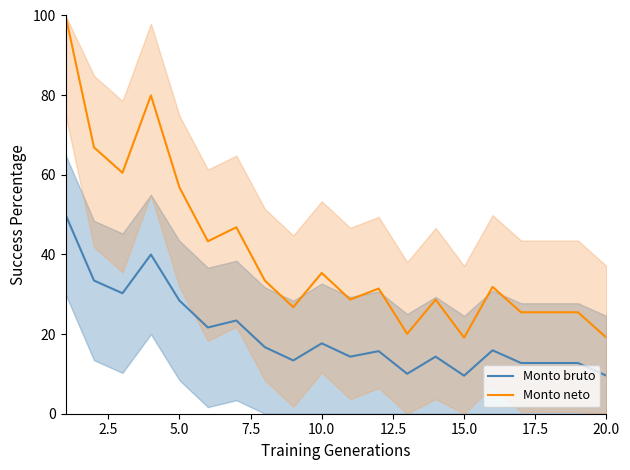

True or false: Monto neto and Monto bruto cross at least once.

False